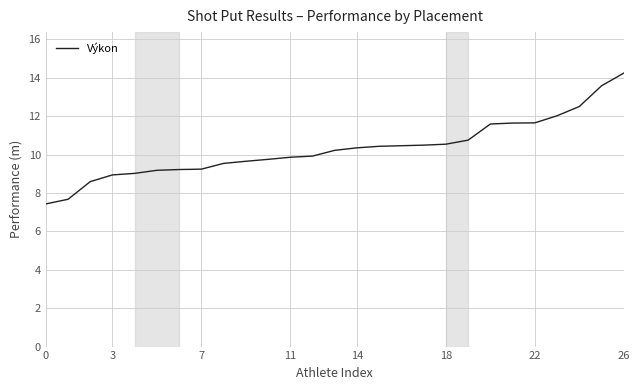

What is the average value?

10.3